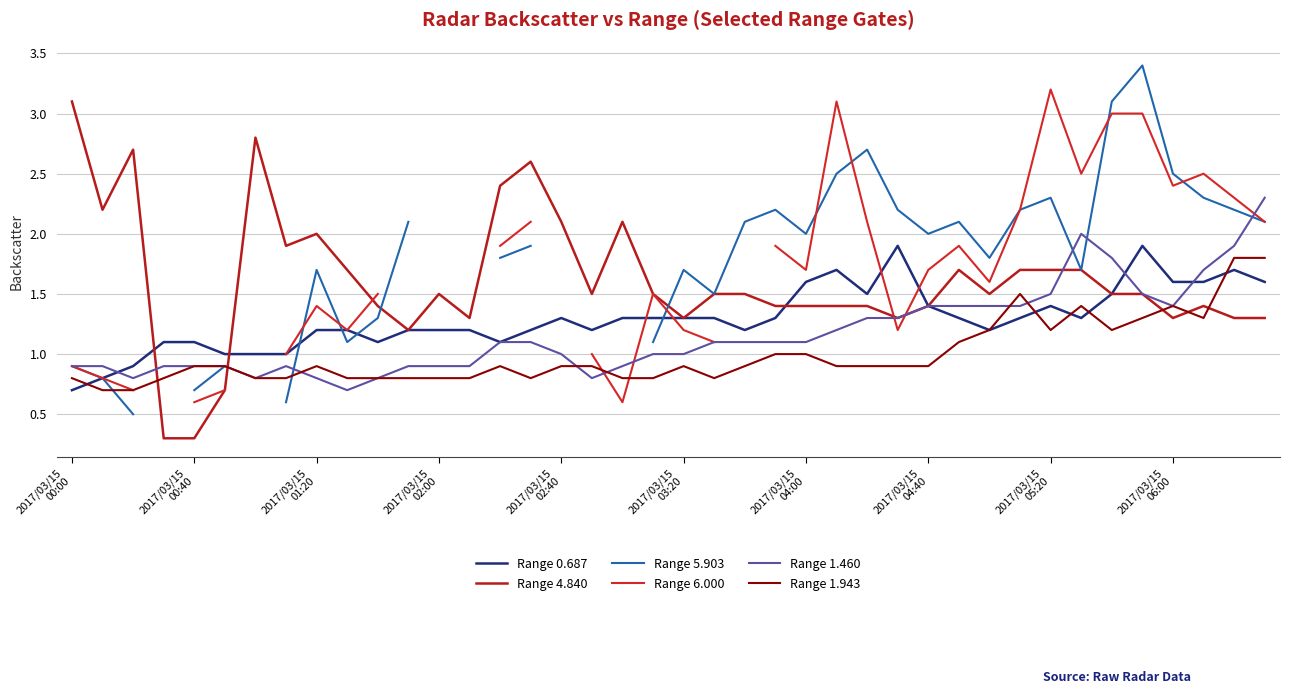

Which series has the widest spread of values?

Range 5.903